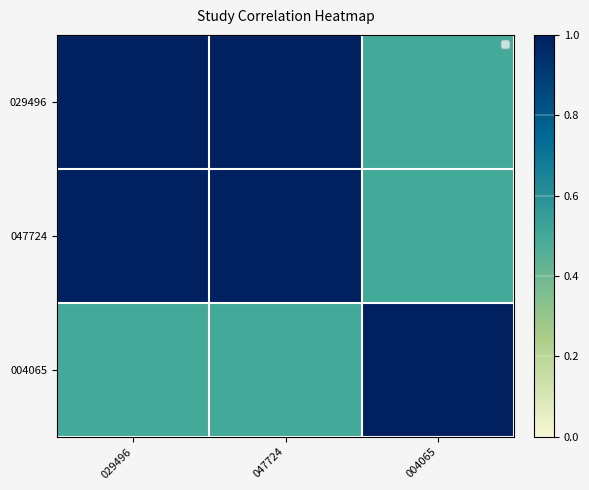

At how many categories does at least one series exceed 0?

3